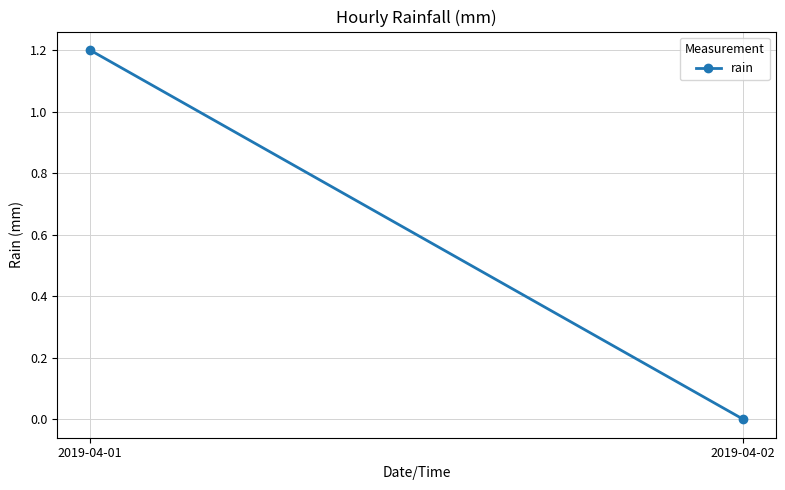

Where is the data nearest to the value 0?

2019-04-02